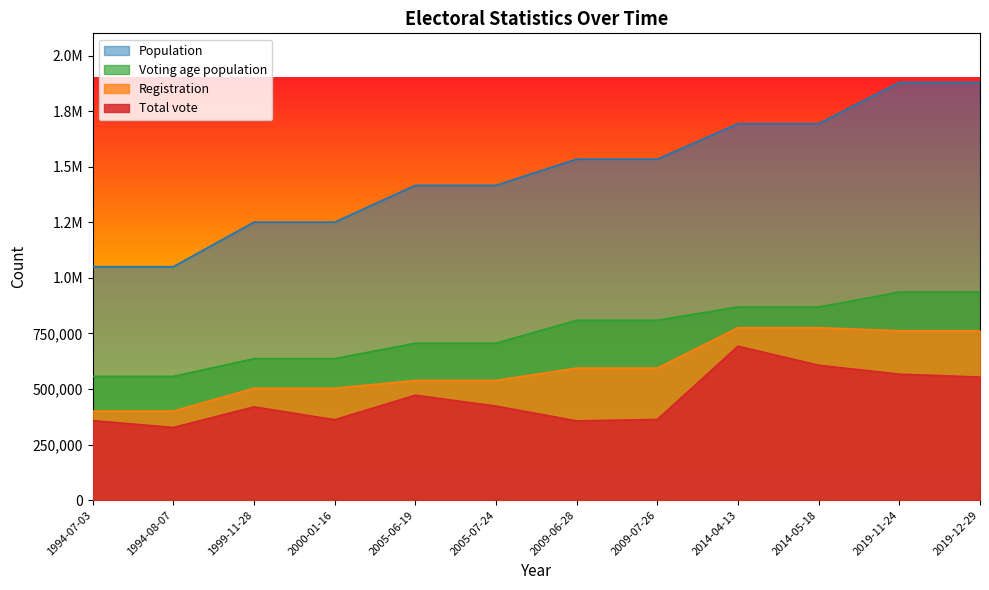

Is it true that Registration equals 538472 at 2005-07-24?

True